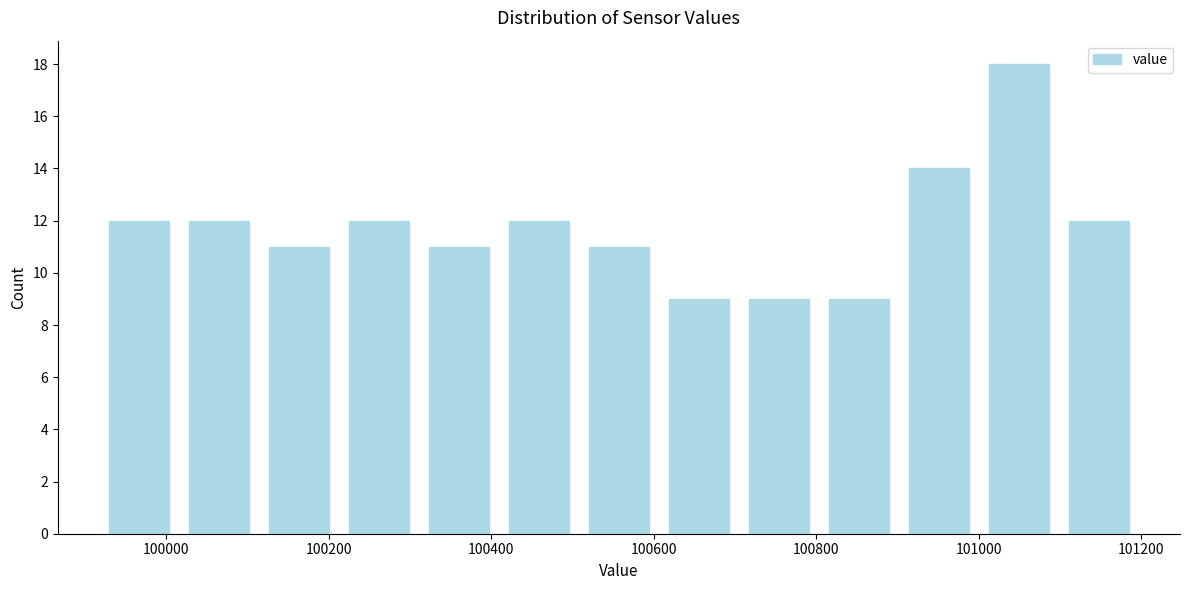

Reading left to right, transcribe this chart: for each bar, give the range it covers on the x-axis and its height. Neither the bar edges nor the heights are printed on the chart, so give them approximately, as read against the axes.

99920 to 100020: 12
100020 to 100120: 12
100120 to 100220: 11
100220 to 100320: 12
100320 to 100400: 11
100400 to 100500: 12
100500 to 100600: 11
100600 to 100700: 9
100700 to 100800: 9
100800 to 100900: 9
100900 to 101000: 14
101000 to 101100: 18
101100 to 101200: 12